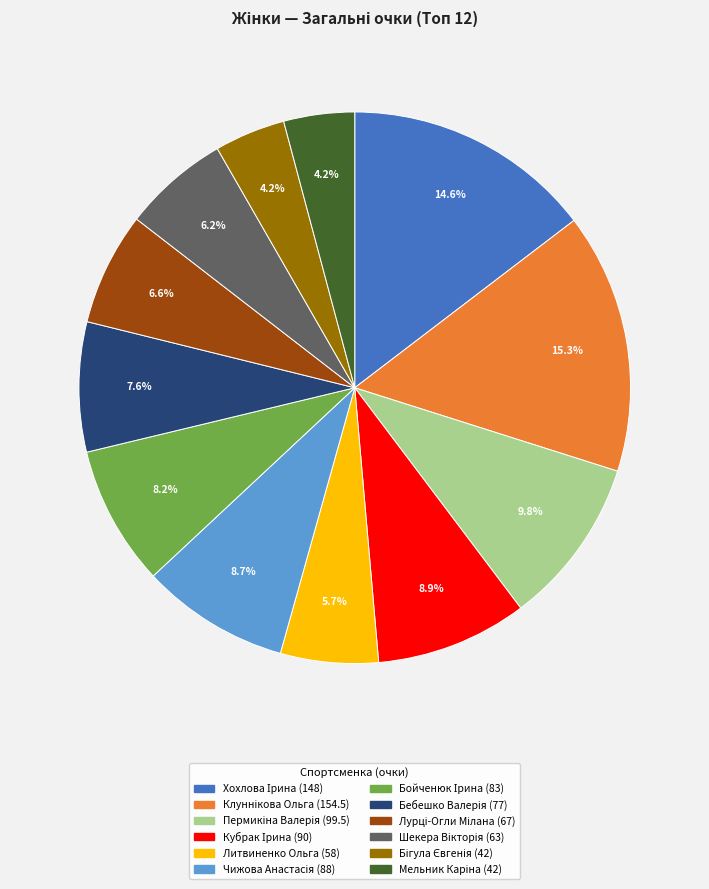

Does any single category account for the majority?

No